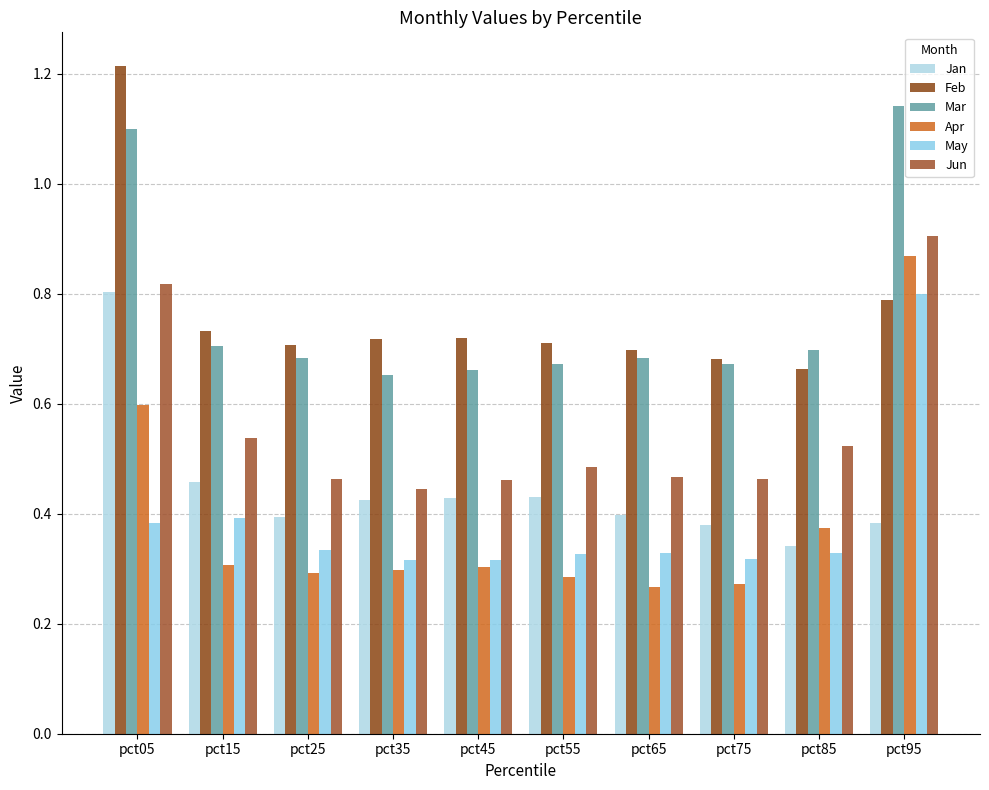

What is the spread (max minus min) of values at pct75?

0.4